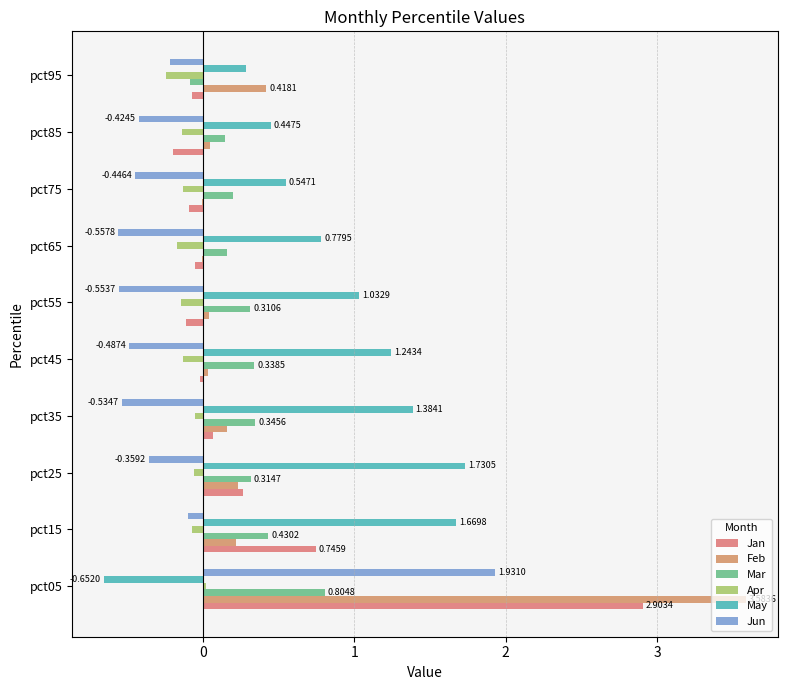

How many data points in Jun are above 0?

1